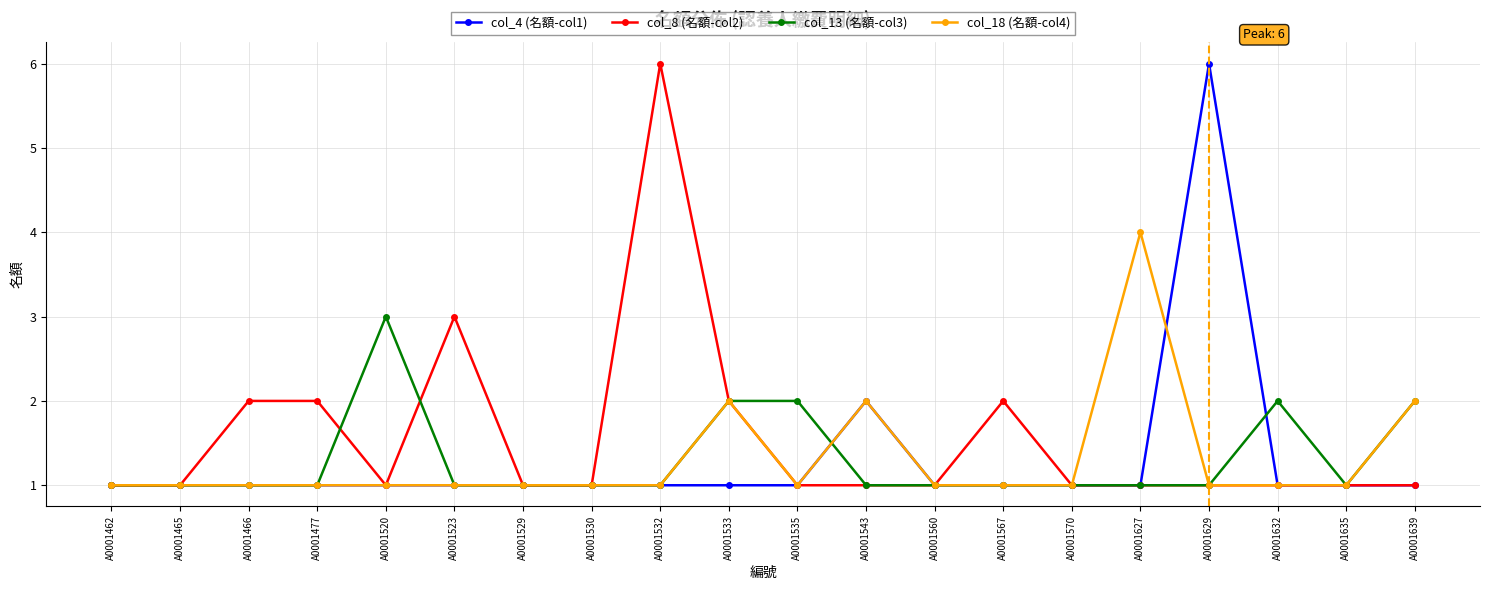

What is the average value of the col_18 (名額-col4) series?

1